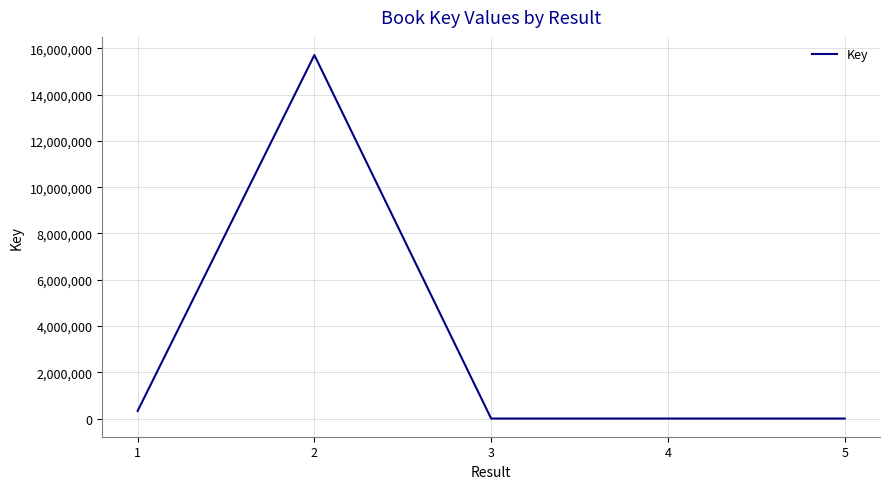

What is the greatest value displayed?

15705954